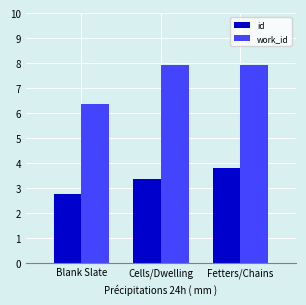

Reading left to right, what are all the values shown in this chart?

id: 2.7	3.3	3.8
work_id: 6.4	7.9	7.9